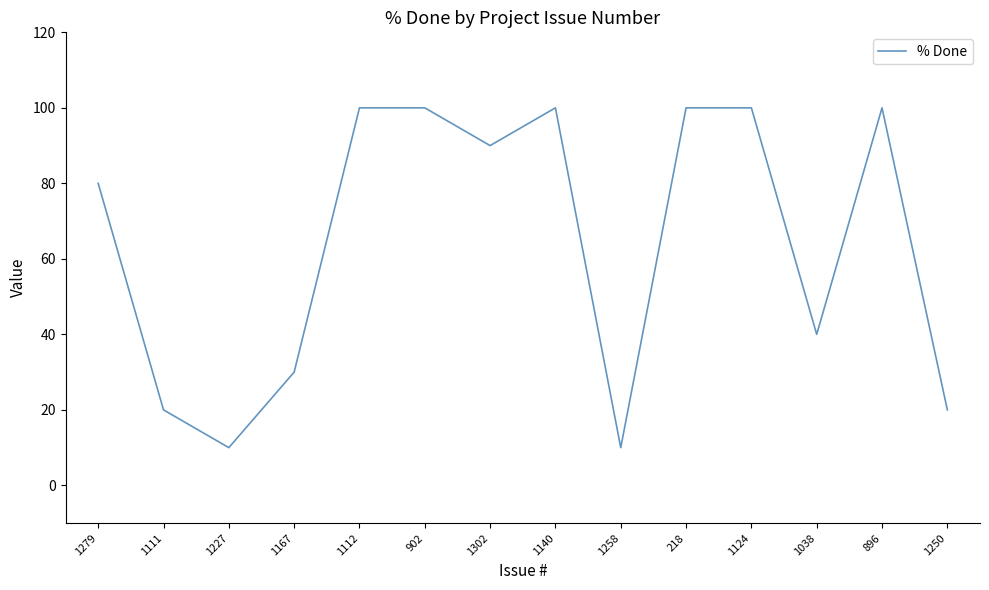

What is the approximate value at 896, to the nearest 5?

100